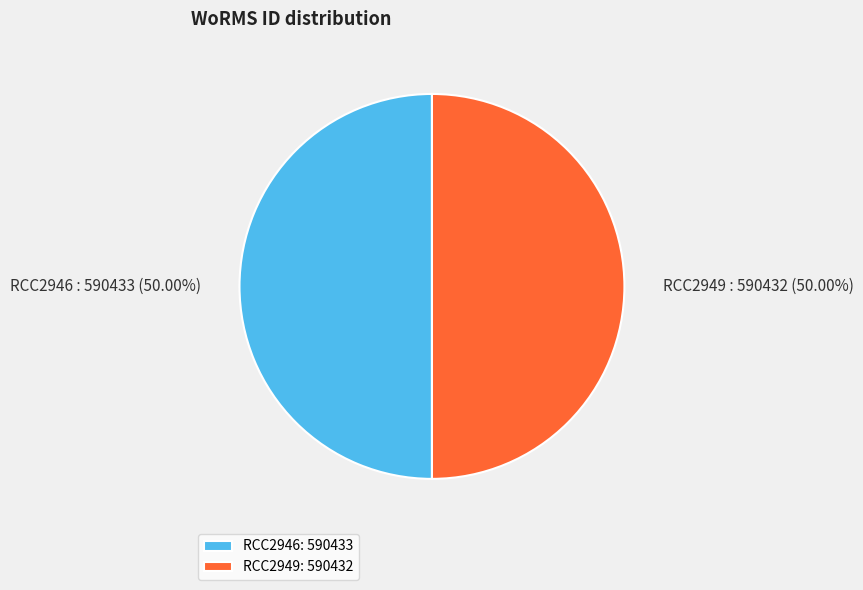

Approximately how many times larger is the value at RCC2946 compared to RCC2949?

1.0